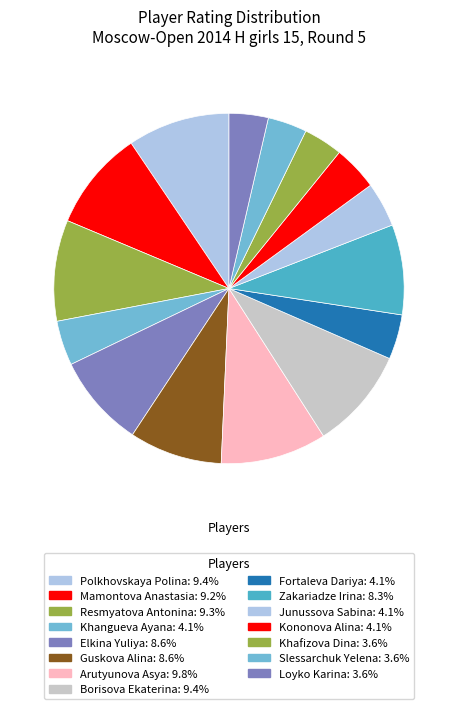

How many slices are in this pie chart?

15